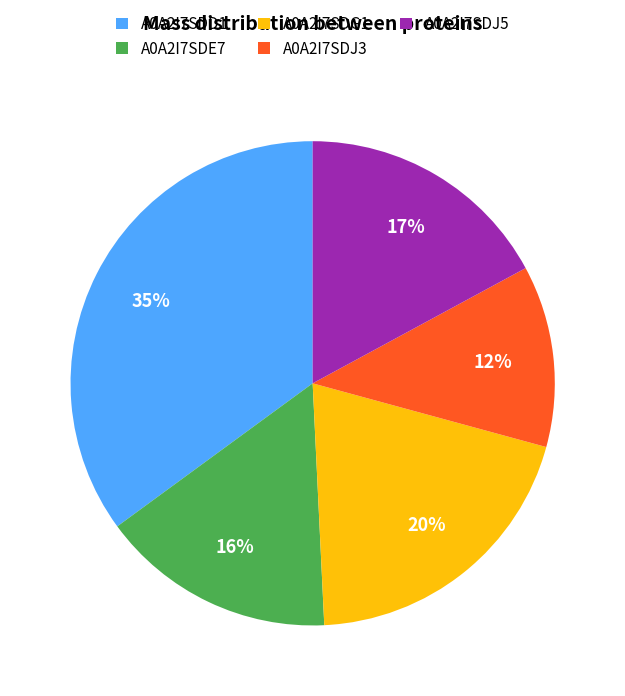

What percentage is the A0A2I7SDJ5 slice, to the nearest percent?

17%